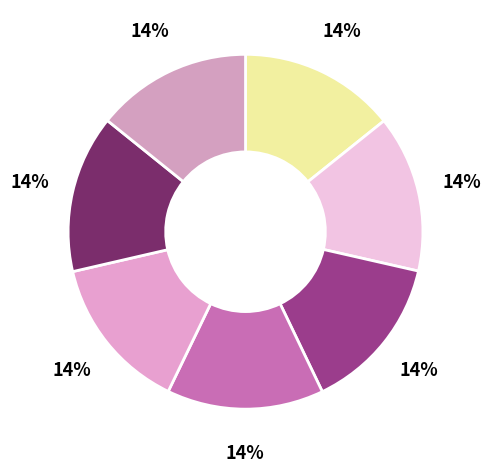

Is the sum of Flight Systems Industrial Products and NORD DRIVESYSTEMS greater than half?

No